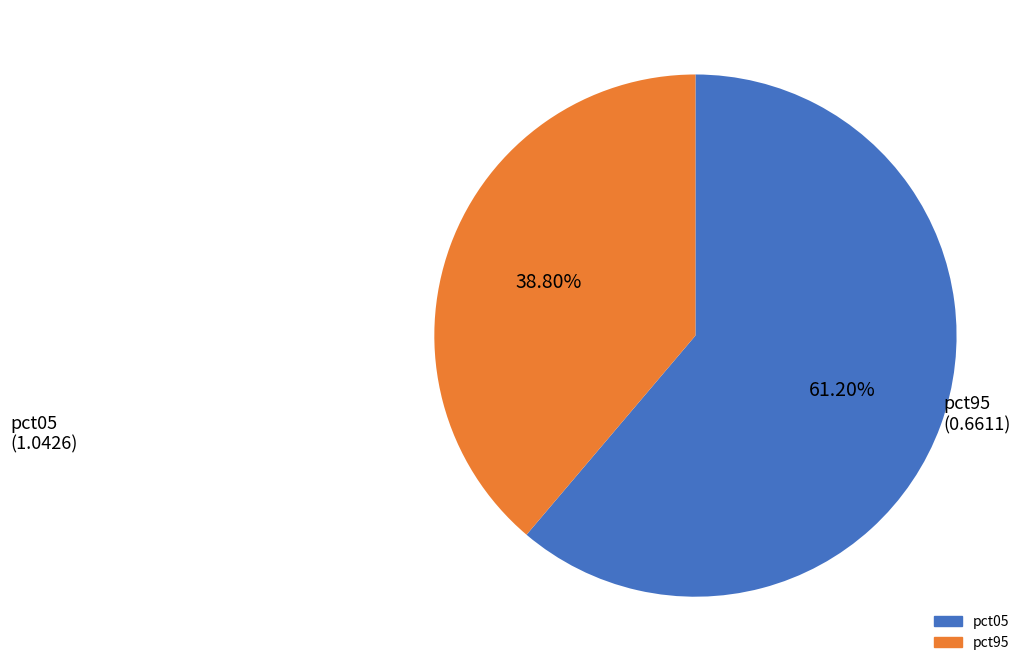

Is there a majority slice in this chart?

Yes